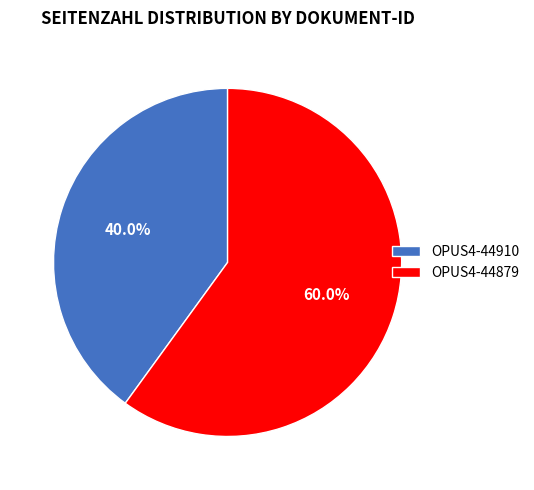

Between OPUS4-44879 and OPUS4-44910, which is larger?

OPUS4-44879